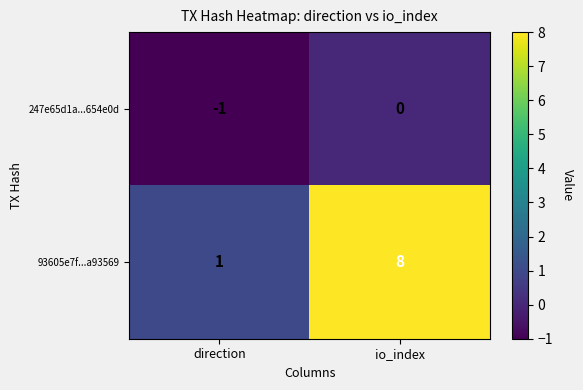

What is the approximate value of 93605e7f...a93569 at io_index?

8